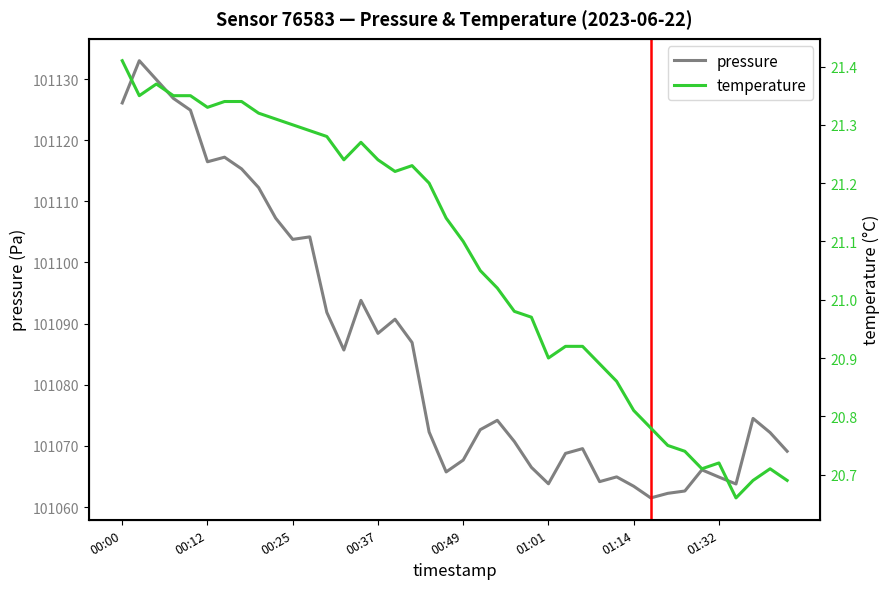

What is the lowest value of the pressure series?

101061.5